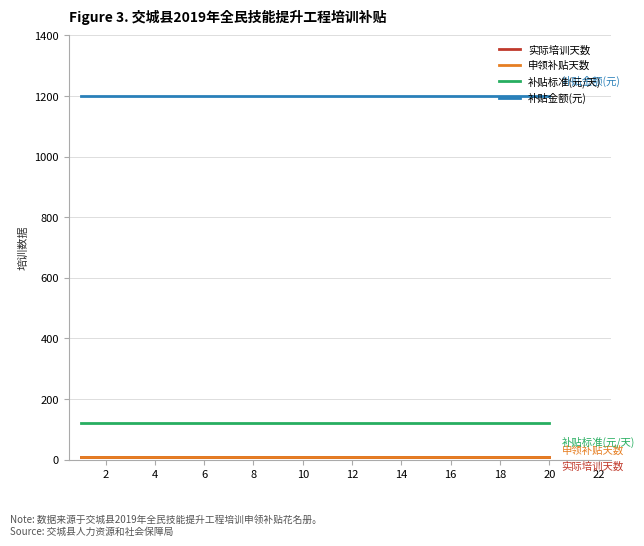

True or false: 补贴标准(元/天) has more than 0 interior local peaks.

False